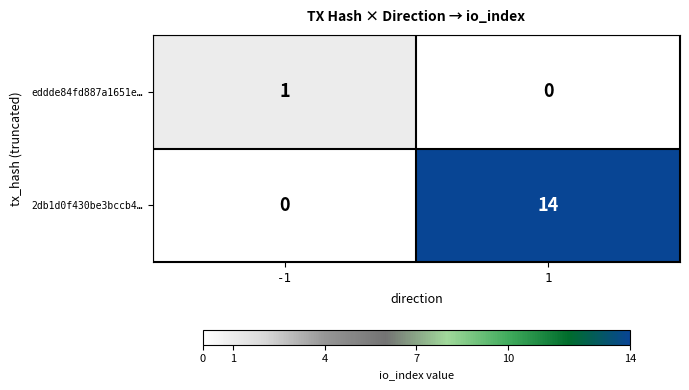

What is the sum of the 2db1d0f430be3bccb4… values at -1 and 1?

14